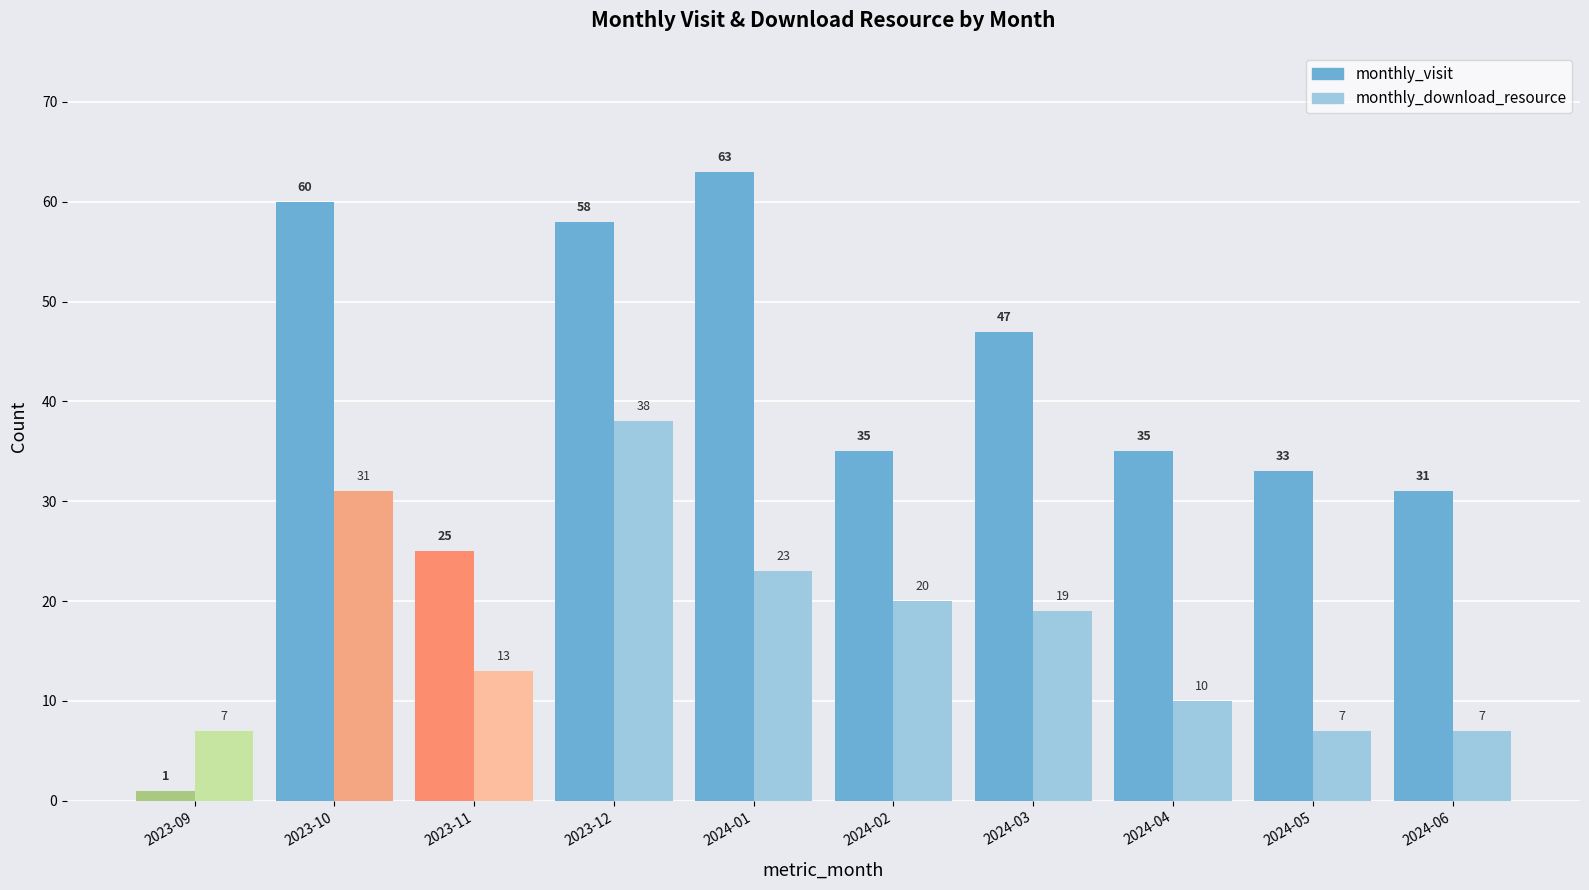

What is the value of the monthly_download_resource bar at the 1st from the left?

7